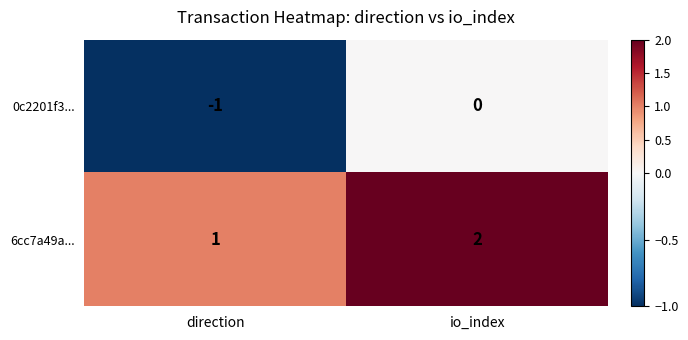

At which category is the sum across all series the highest?

io_index